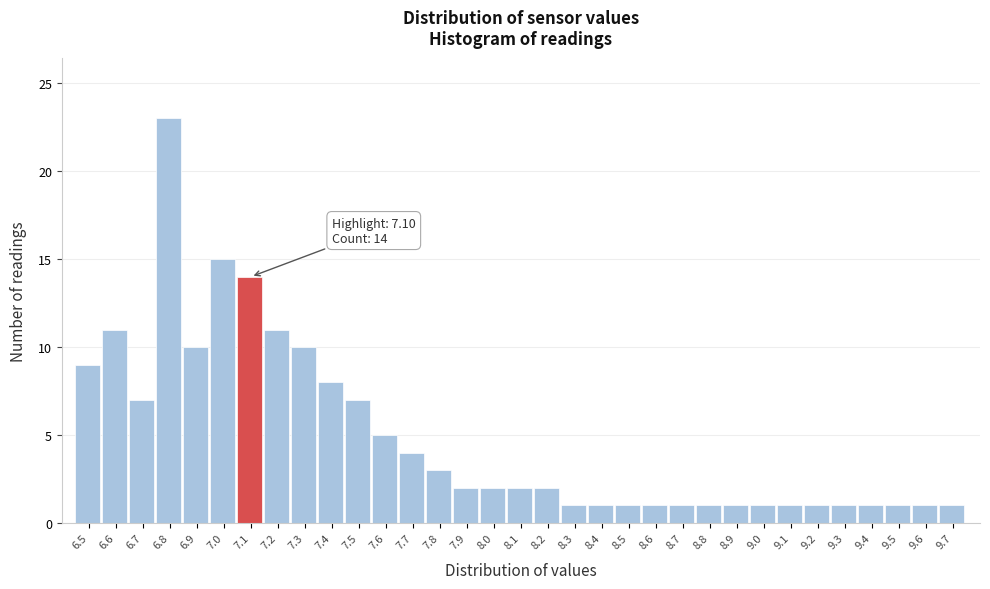

Which range on the x-axis has the tallest bar?

6.75 to 6.85